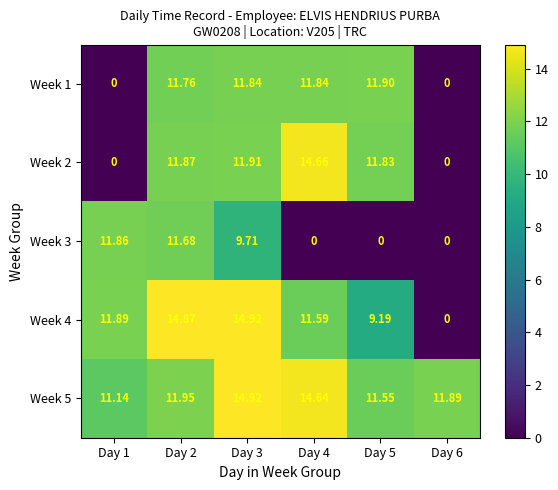

Is the value of Week 1 at Day 3 greater than the value of Week 4 at Day 3?

No